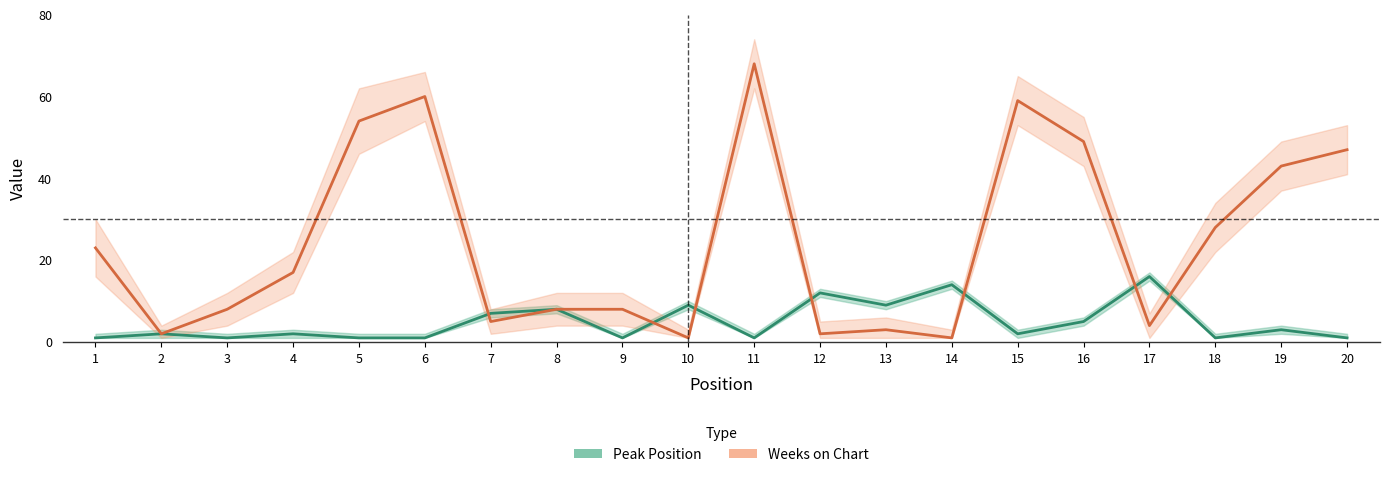

What are all the series names shown in the legend?

Peak Position, Weeks on Chart